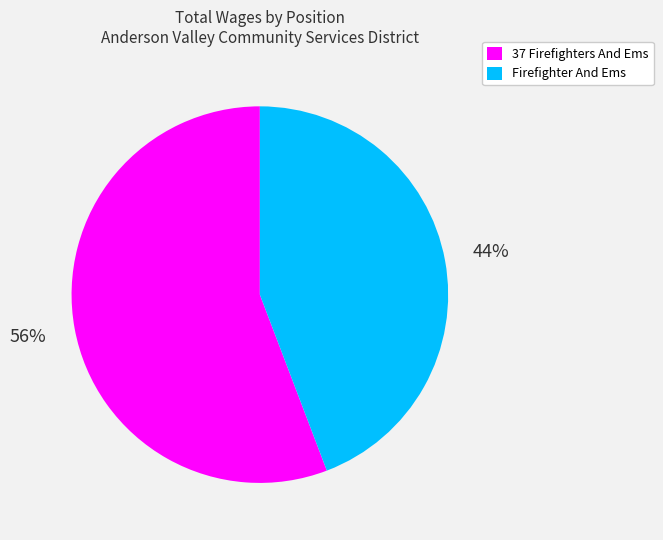

Which has a higher value, 37 Firefighters And Ems or Firefighter And Ems?

37 Firefighters And Ems